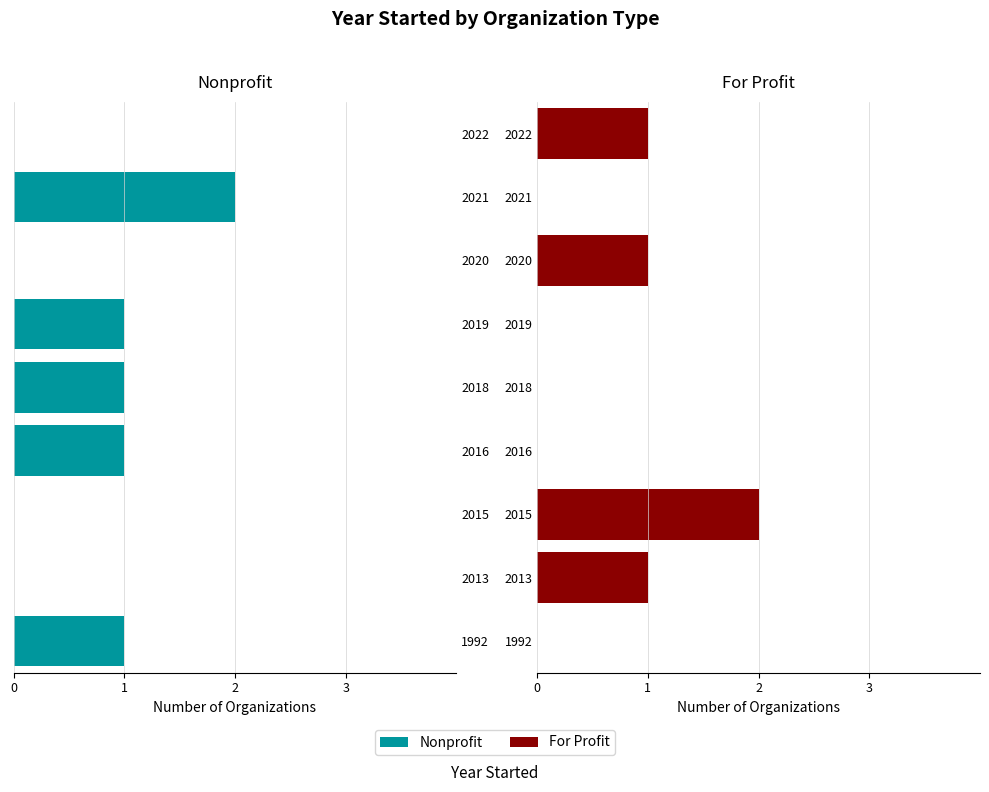

Which has a higher value, 2022 or 2019?

2022